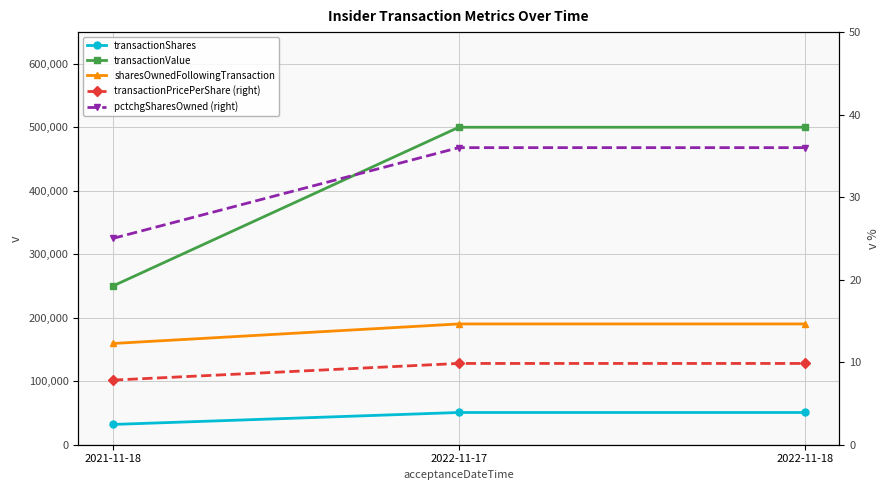

How many lines are shown in the chart?

5